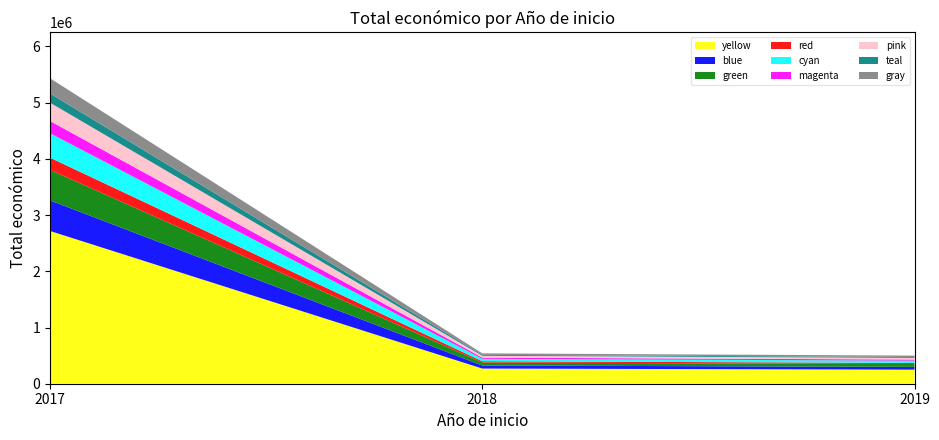

Reading right to left, list all the values displayed in this chart.

499930	540000	5433552